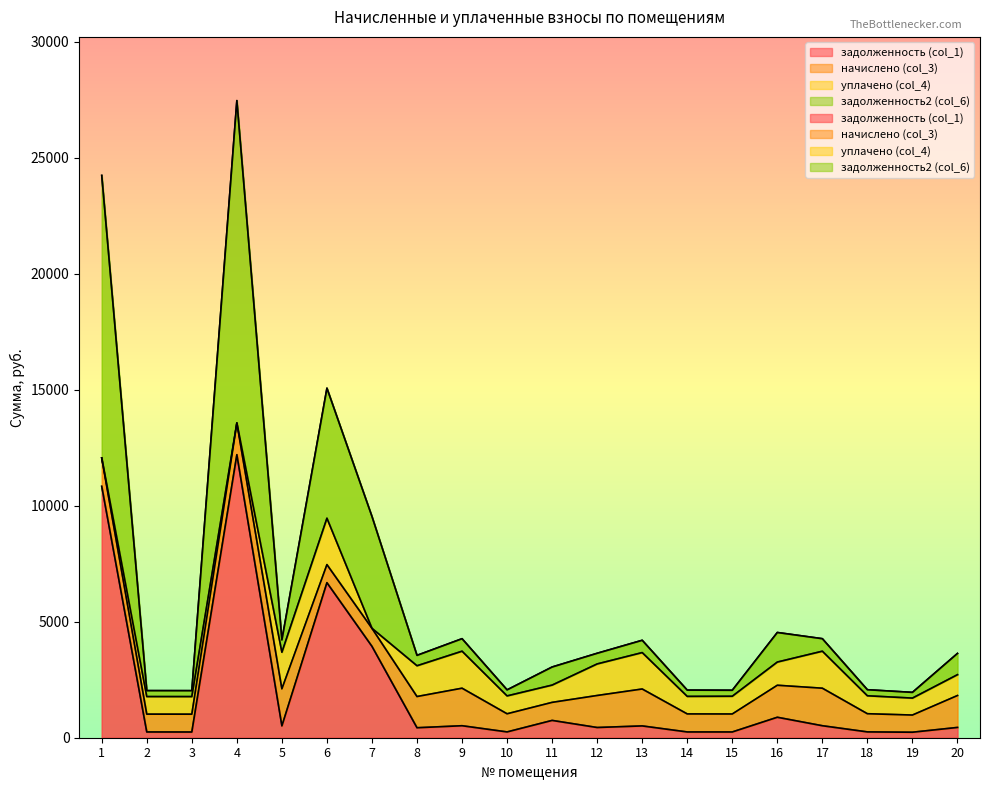

Which series has the largest total across all categories?

задолженность (col_1)